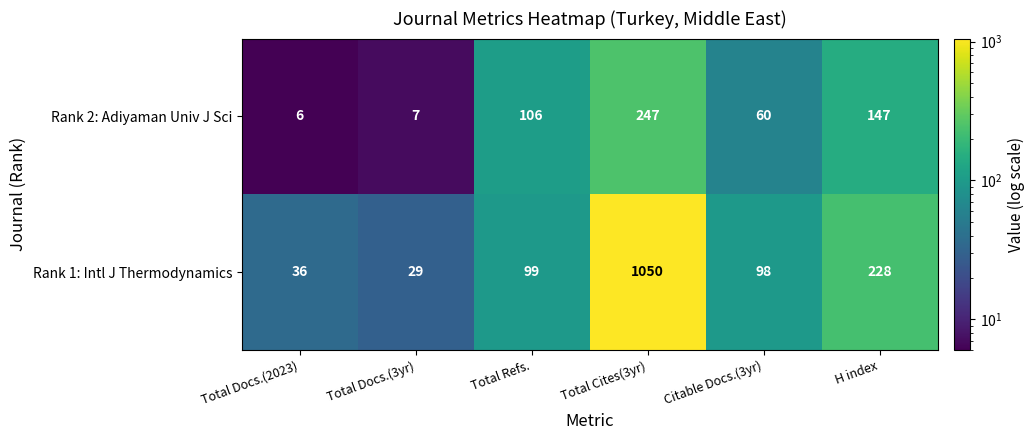

What is the greatest value displayed?

1050